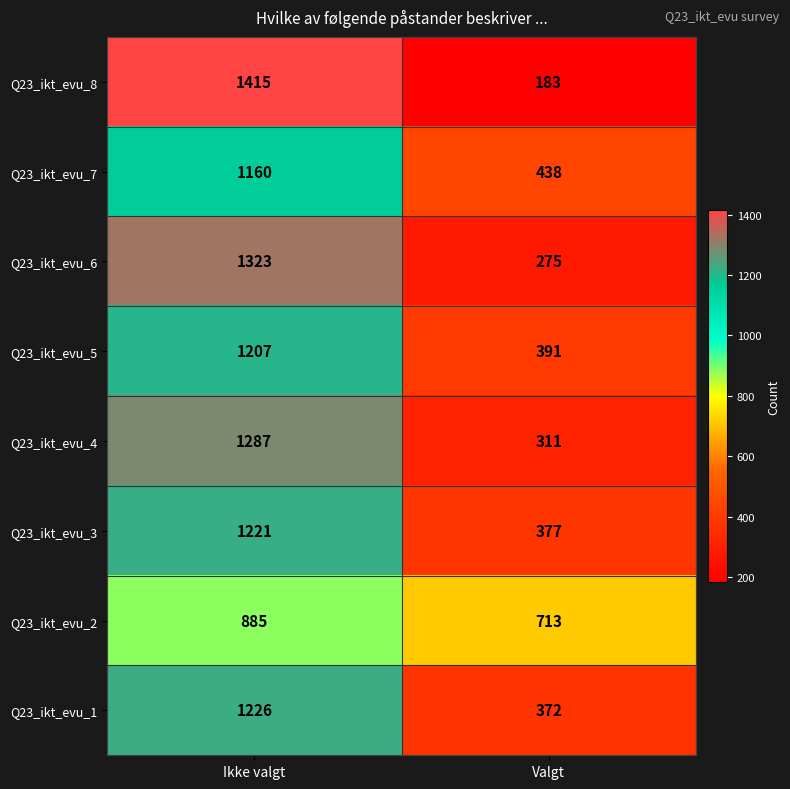

The Q23_ikt_evu_5 series shows 1207 at Ikke valgt. True or false?

True